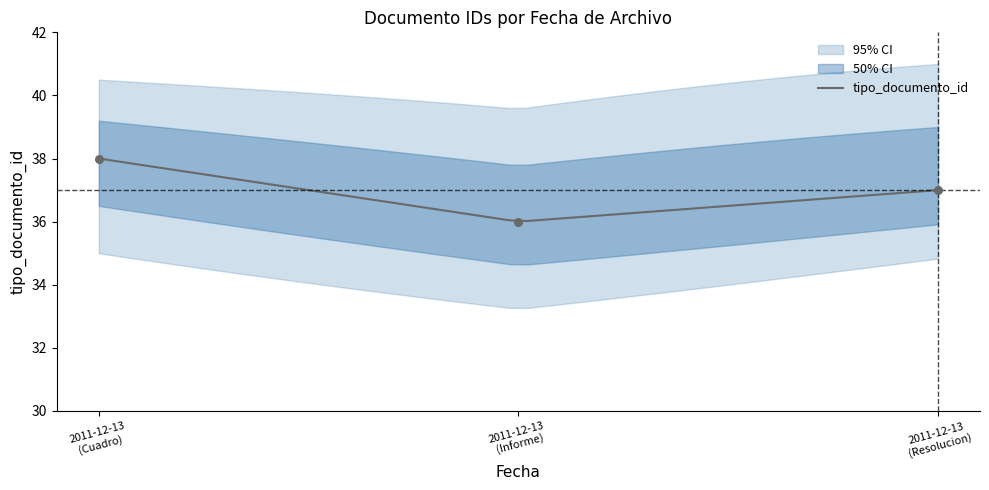

What is the ratio of the value at 2011-12-13 (Cuadro) to the value at 2011-12-13 (Resolucion)?

1.0